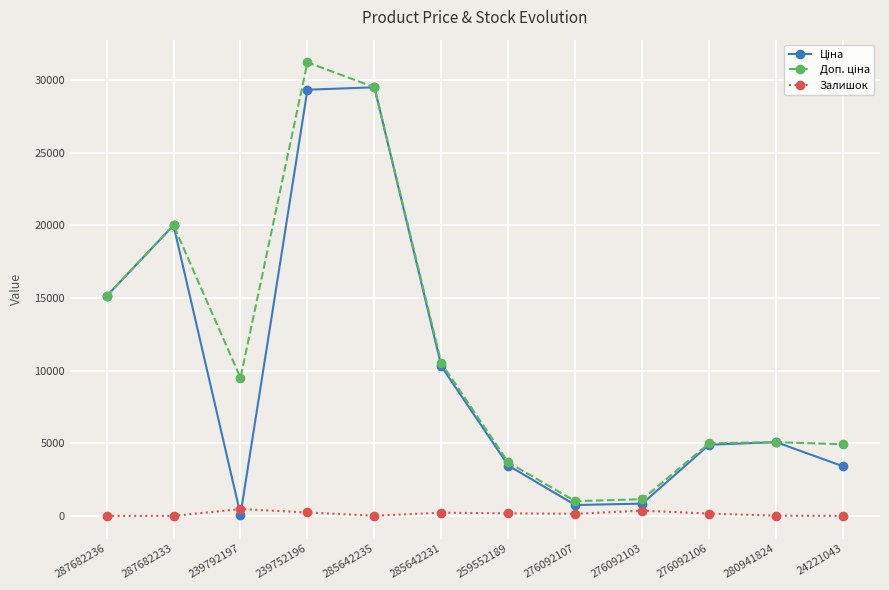

What is the greatest value displayed?

31207.7